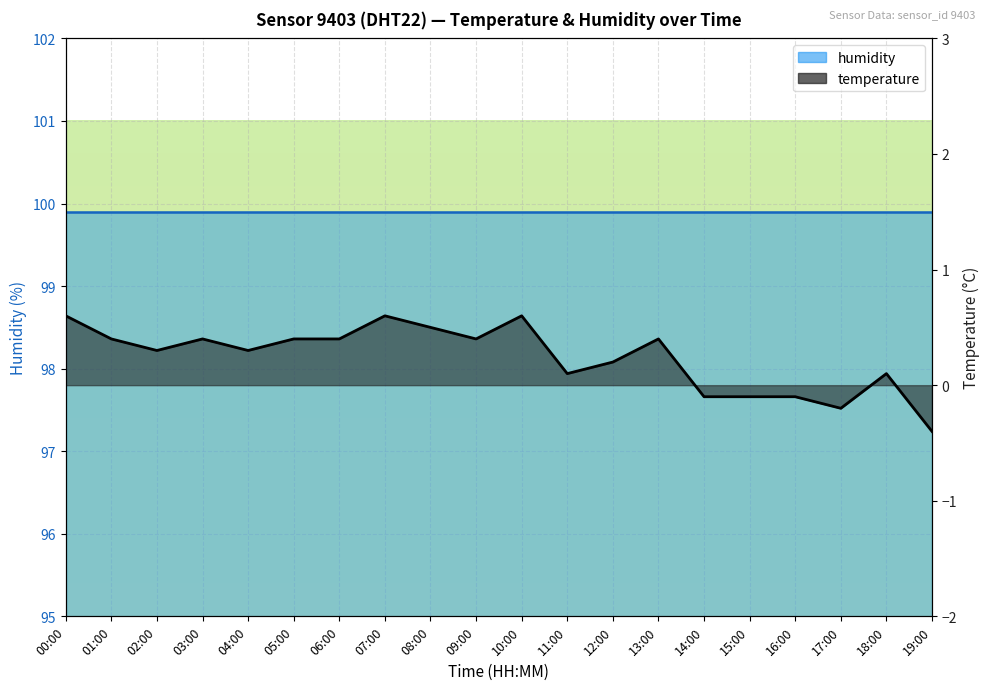

How many values exceed 0?

15